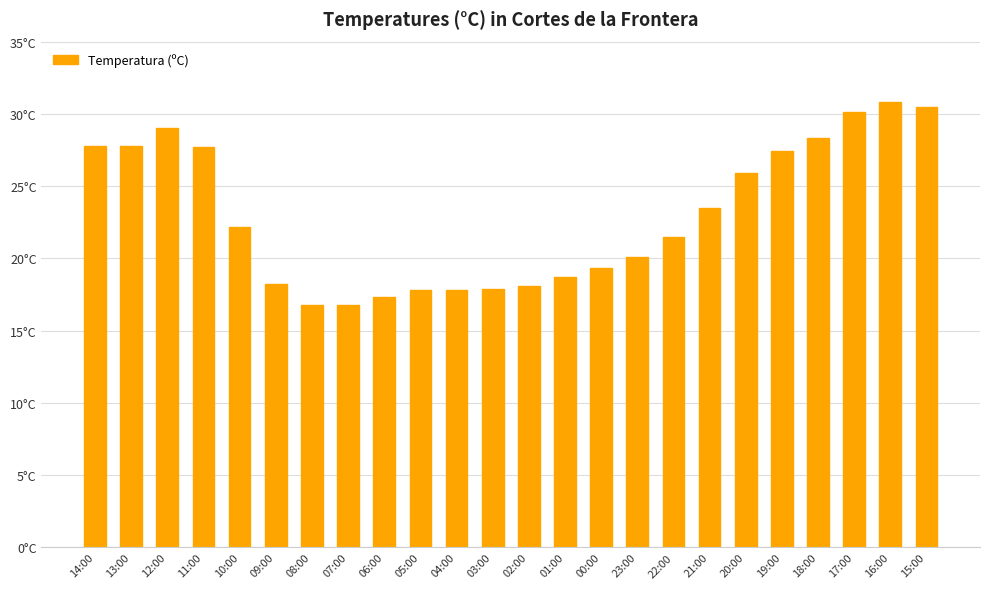

Does the chart contain any negative values?

No